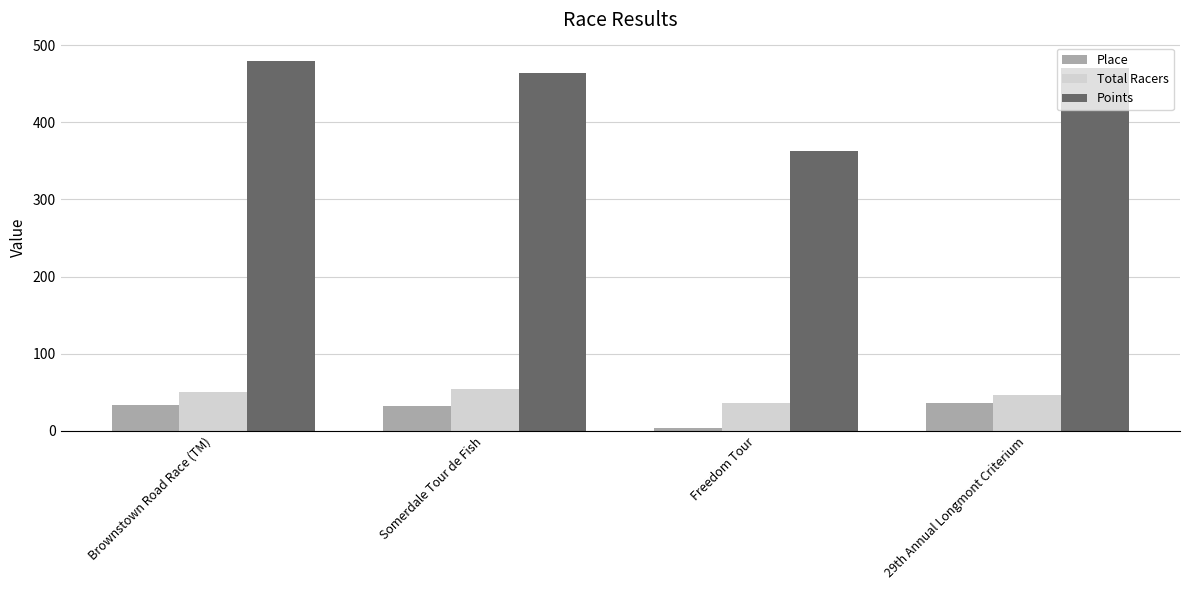

Which series has the widest spread of values?

Points